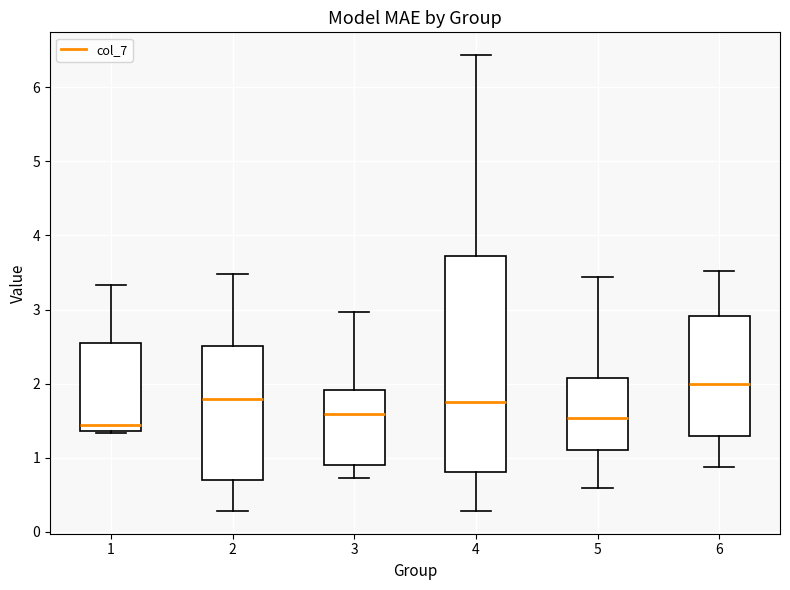

Reading left to right, read every box against the y-axis: the position of its median line, the range the box covers, and the ends of its whiskers. The values are not printed on the chart, so give them approximately, as read against the axis.

1: median 1.4 (just above the box's lower edge), box 1.4 to 2.6, whiskers 1.3 to 3.3
2: median 1.8, box 0.7 to 2.5, whiskers 0.3 to 3.5
3: median 1.6, box 0.9 to 1.9, whiskers 0.7 to 3.0
4: median 1.8, box 0.8 to 3.7, whiskers 0.3 to 6.4
5: median 1.5, box 1.1 to 2.1, whiskers 0.6 to 3.4
6: median 2.0, box 1.3 to 2.9, whiskers 0.9 to 3.5